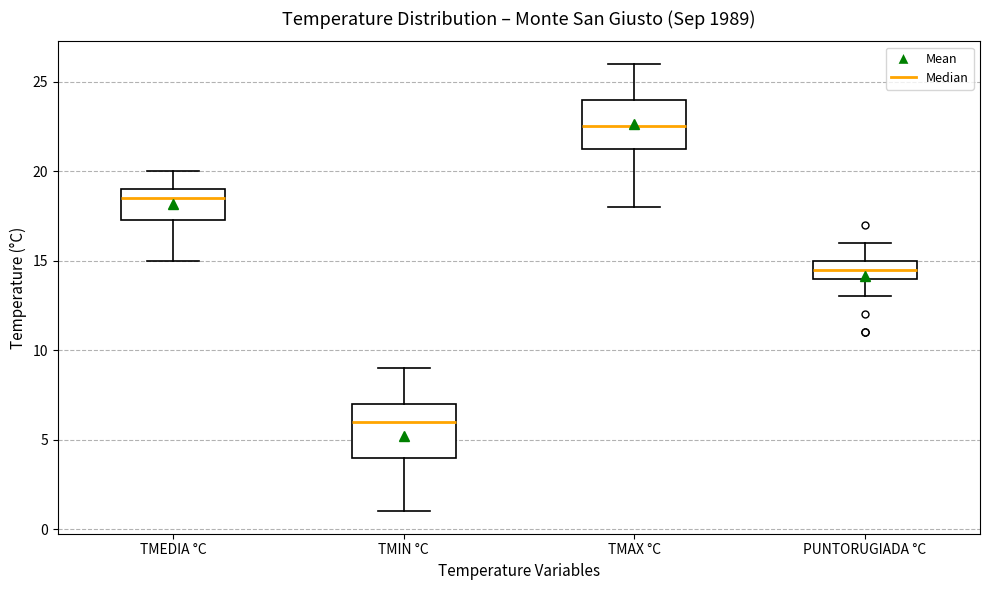

Reading left to right, read every box against the y-axis: the position of its median line, the range the box covers, and the ends of its whiskers. The values are not printed on the chart, so give them approximately, as read against the axis.

TMEDIA °C: median 18.5, box 17.5 to 19.0, whiskers 15.0 to 20.0
TMIN °C: median 6.0, box 4.0 to 7.0, whiskers 1.0 to 9.0
TMAX °C: median 22.5, box 21.5 to 24.0, whiskers 18.0 to 26.0
PUNTORUGIADA °C: median 14.5, box 14.0 to 15.0, whiskers 13.0 to 16.0